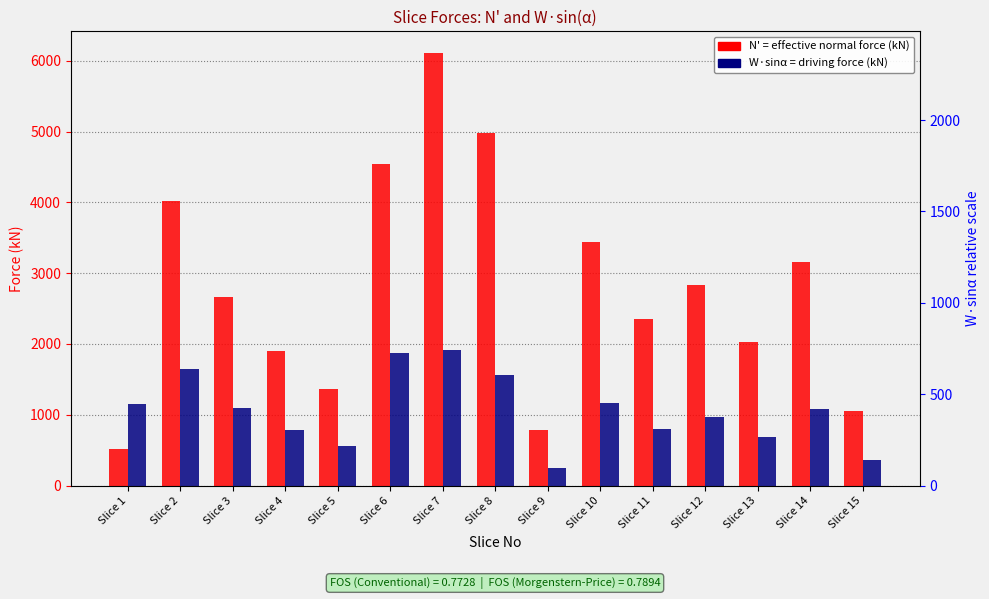

How many data points in N' (effective normal force) are less than 2662?

7